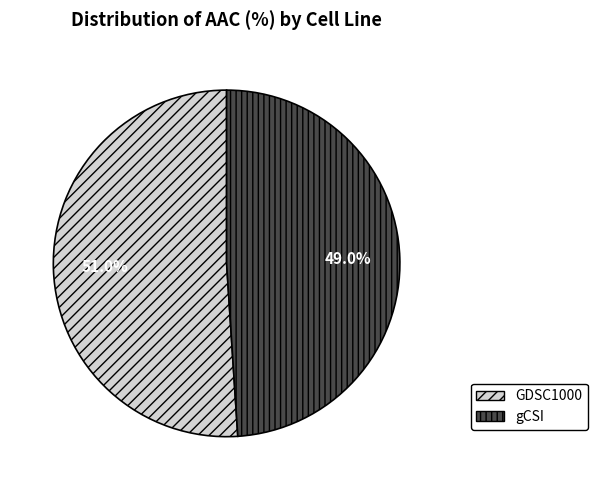

What is the majority slice?

GDSC1000